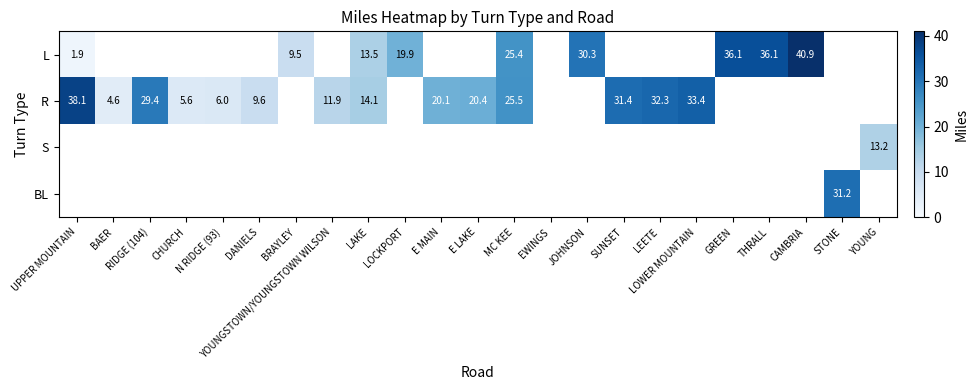

The value of R at DANIELS is 9.6. True or false?

True